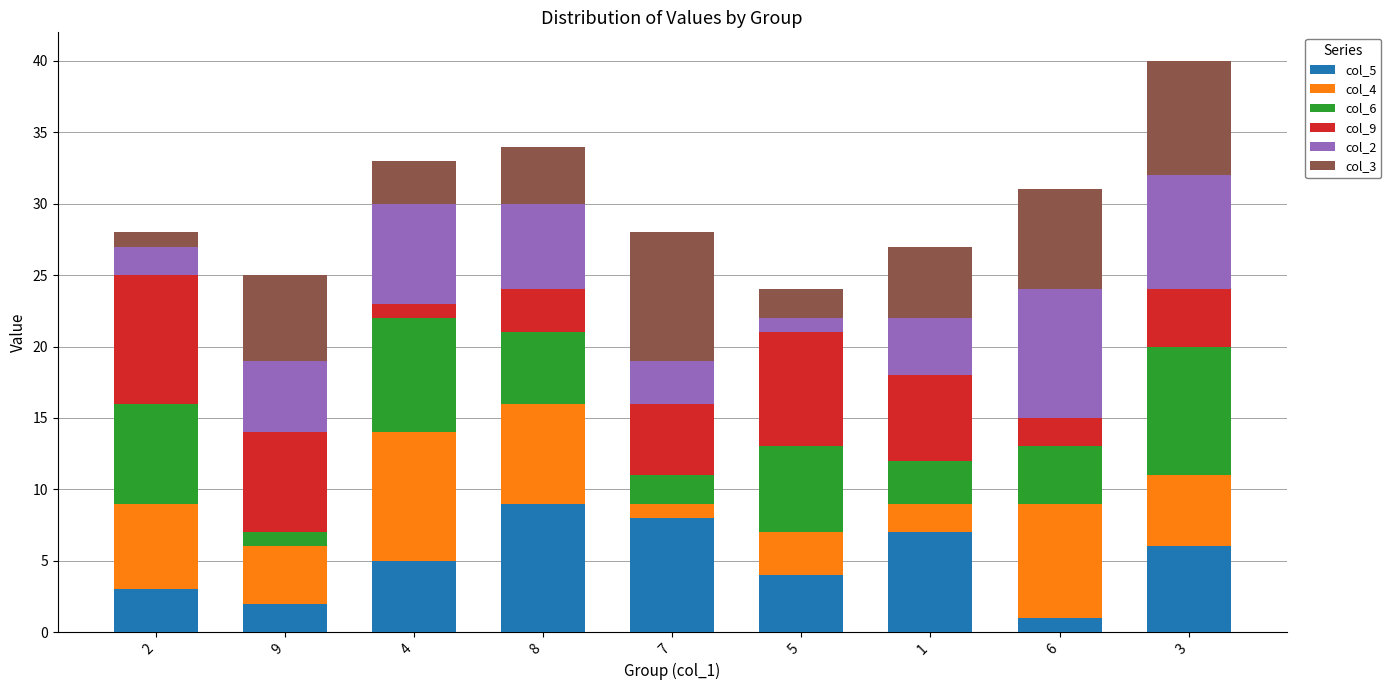

At which category is the sum across all series the highest?

3